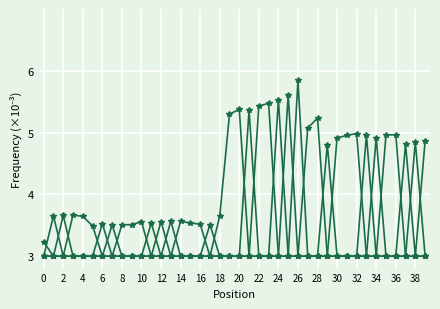

What is the label of the 26th point from the left?

25